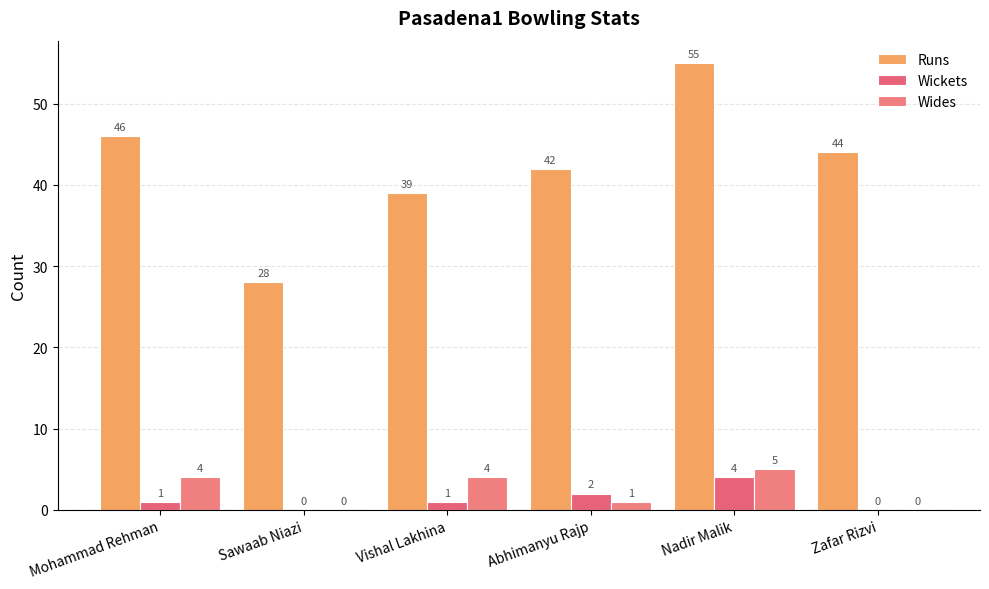

Which series has the largest total across all categories?

Runs